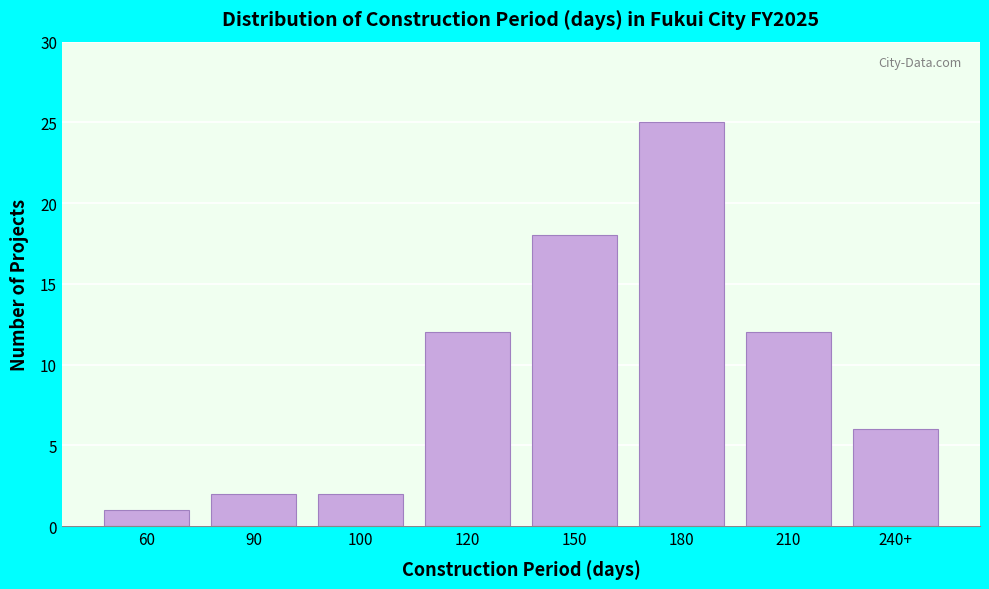

Reading left to right, list all the values displayed in this chart.

1	2	2	12	18	25	12	6